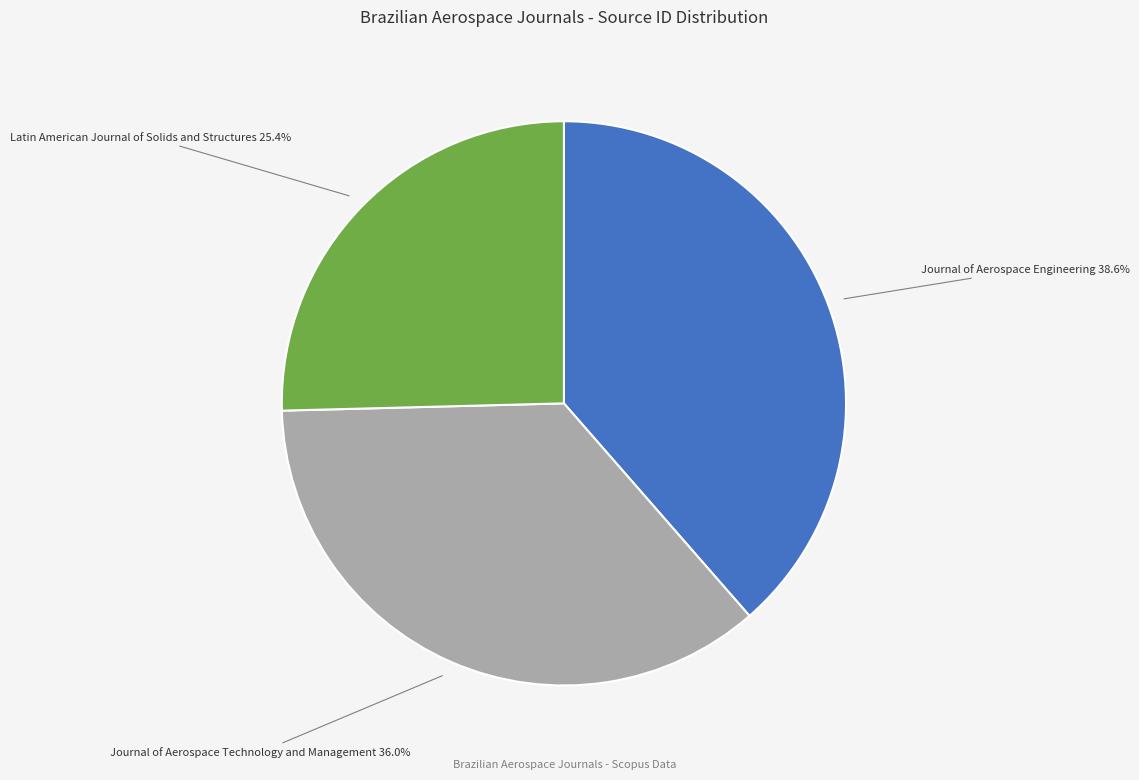

Does any single category account for the majority?

No